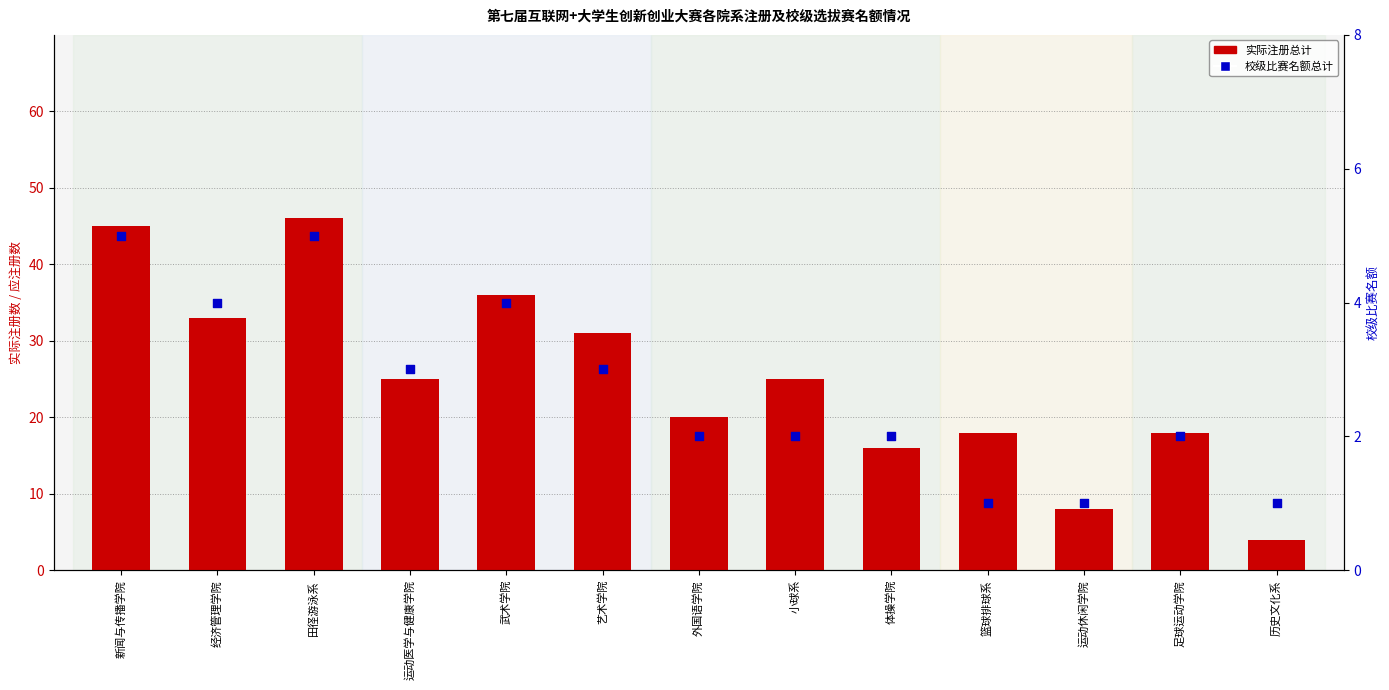

Which series has the largest total across all categories?

实际注册总计